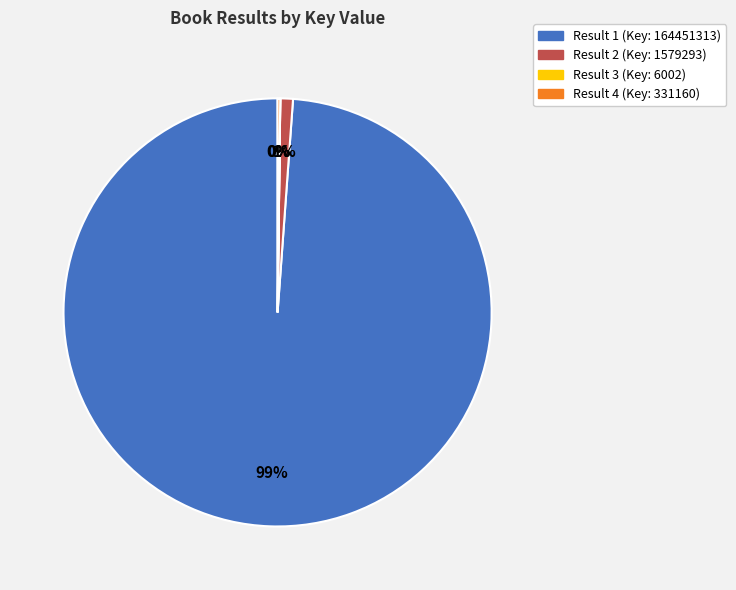

What is the largest slice in the pie chart?

Result 1 (Key: 164451313)